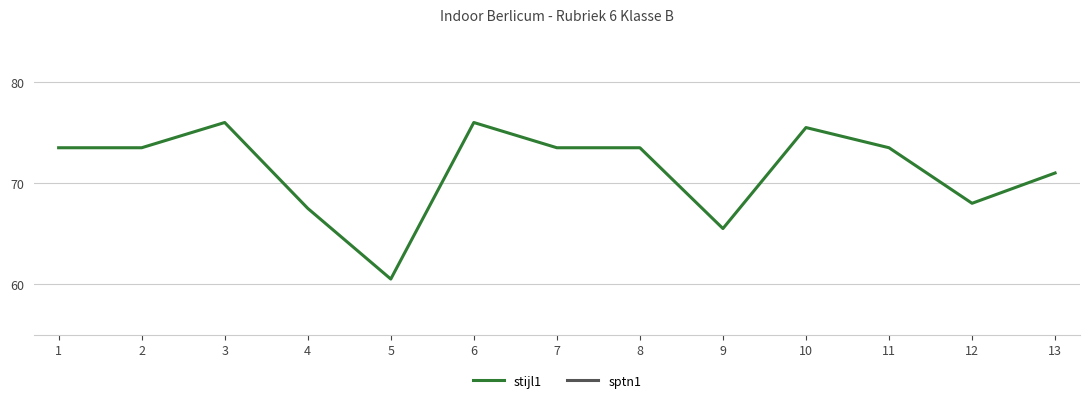

How many values in the stijl1 series exceed 73?

8